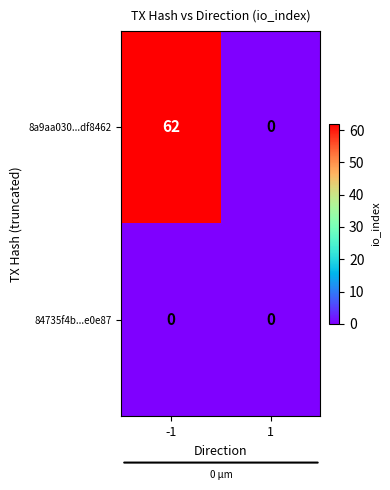

Reading left to right, what are all the values shown in this chart?

8a9aa030...df8462: 62	0
84735f4b...e0e87: 0	0